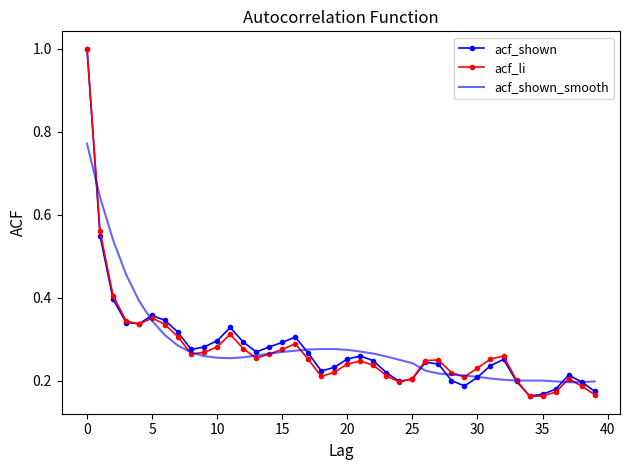

How many interior local valleys does the acf_shown series have?

7